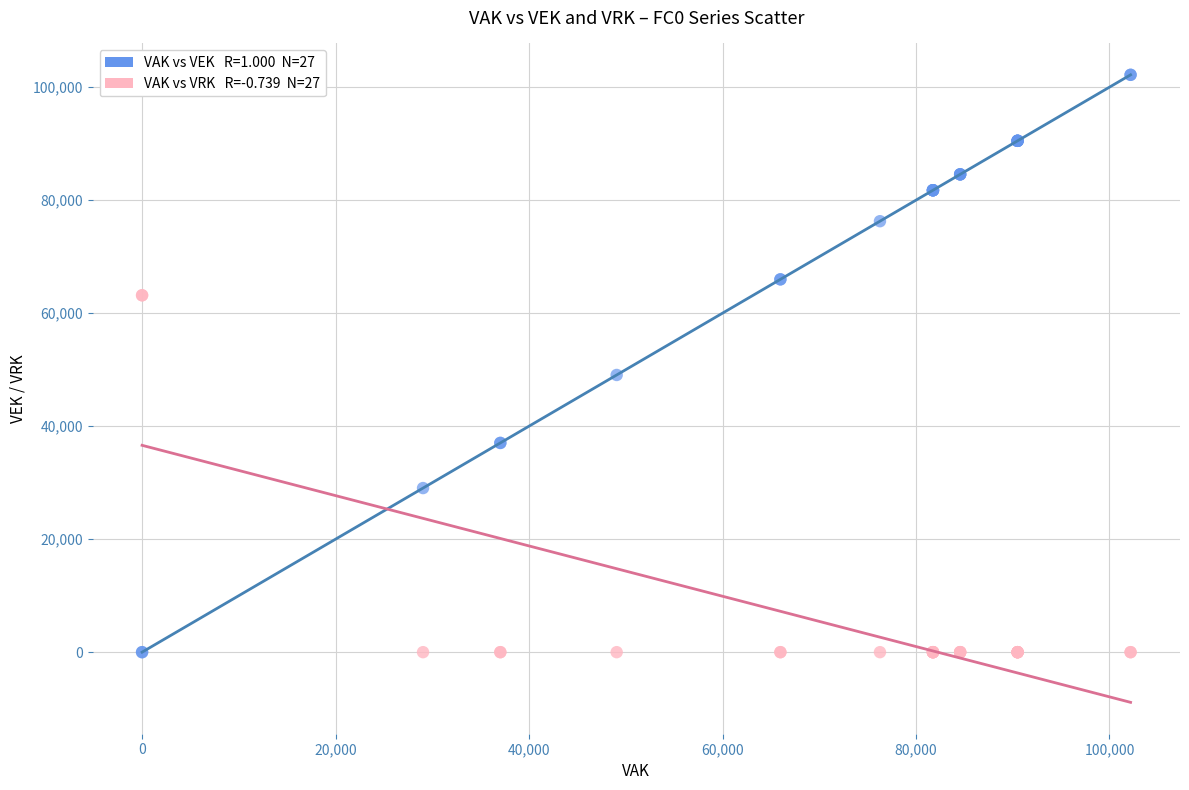

Across all series, what Y value is closest to 51091?

49060